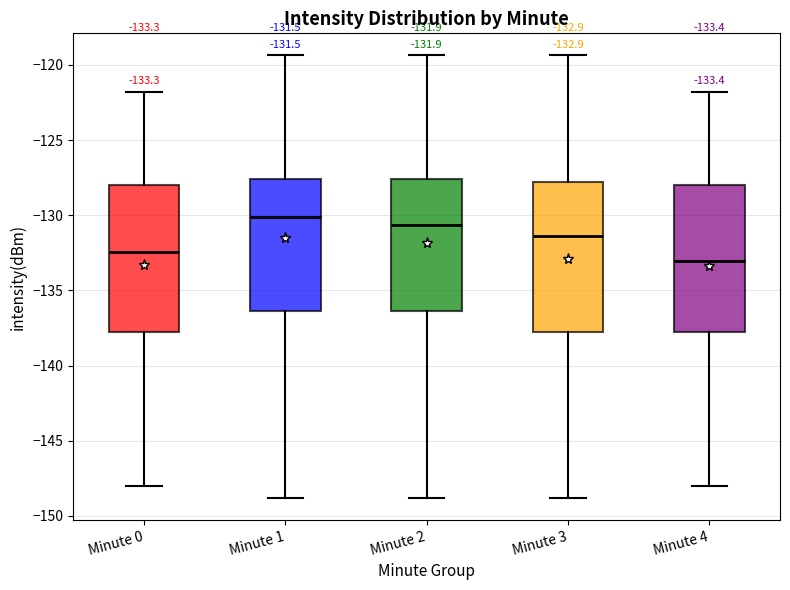

Which box has the highest median line?

Minute 1